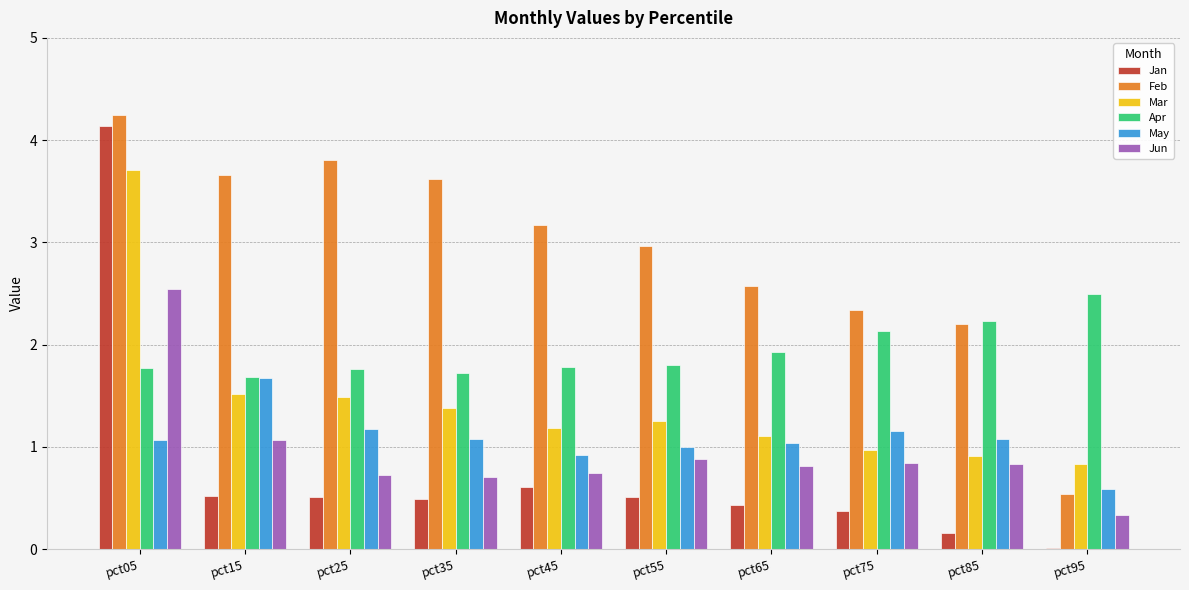

The value of Jun at pct75 is 1.1. True or false?

False